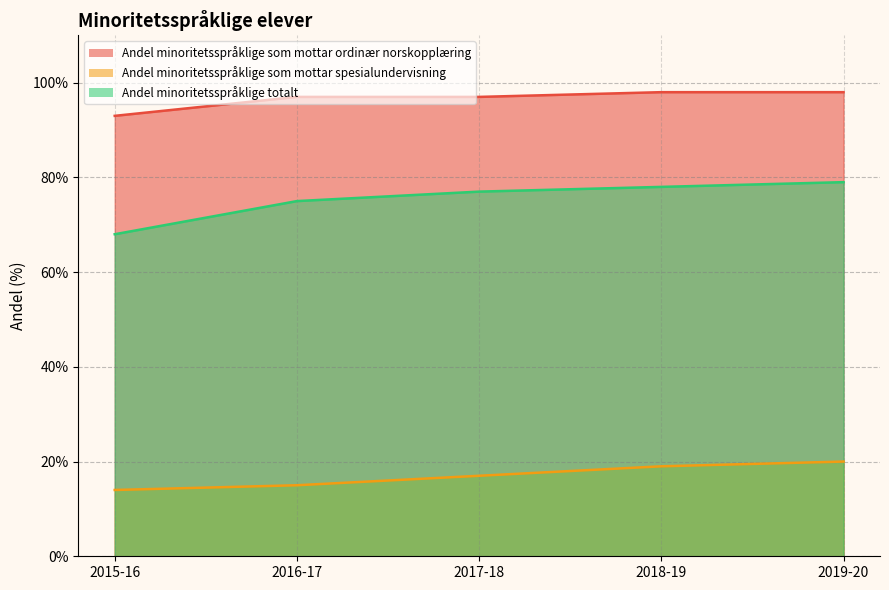

What is the label of the 2nd point from the left?

2016-17